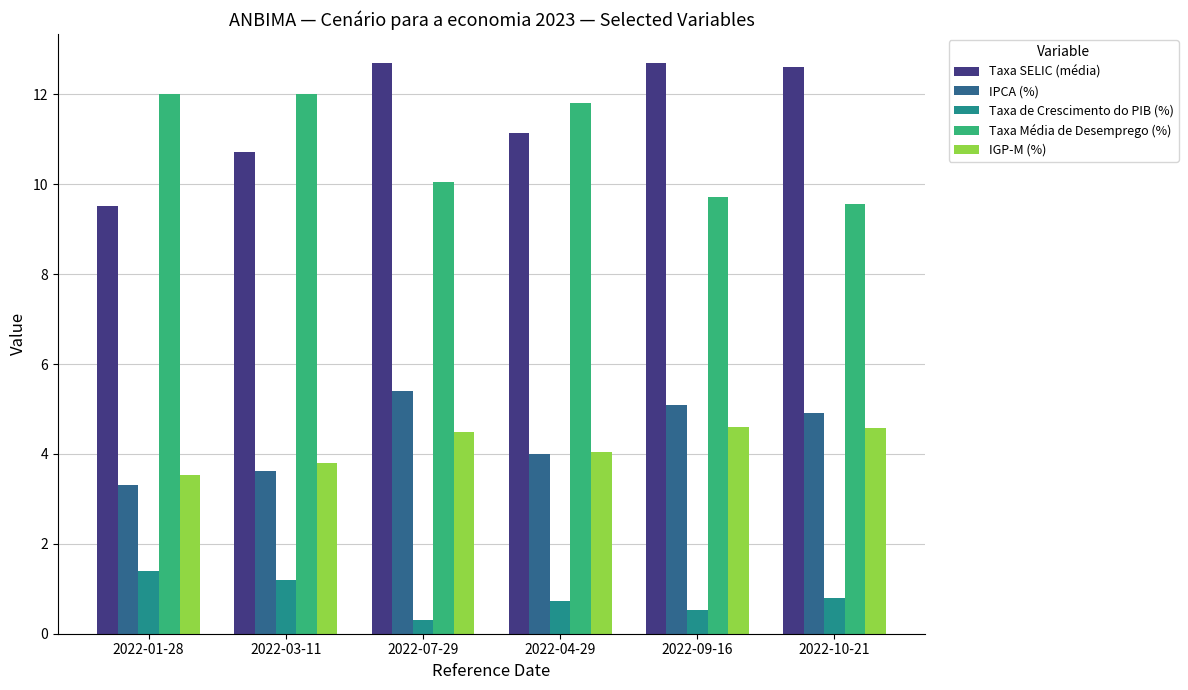

Is the value of Taxa de Crescimento do PIB (%) at 2022-03-11 greater than the value of IPCA (%) at 2022-09-16?

No